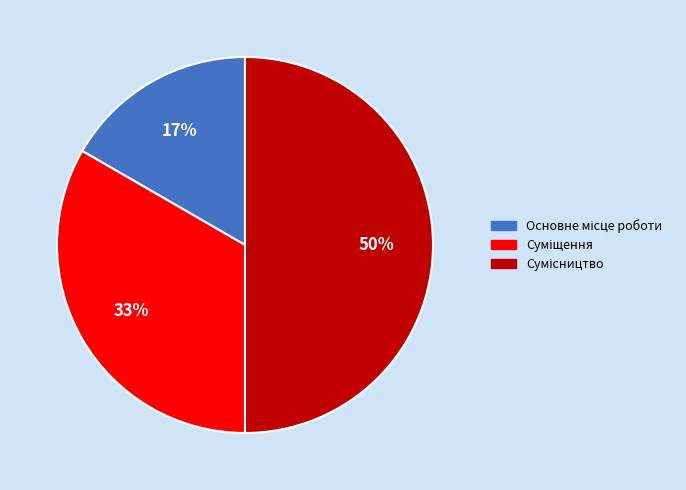

Count the number of slices in the pie.

3